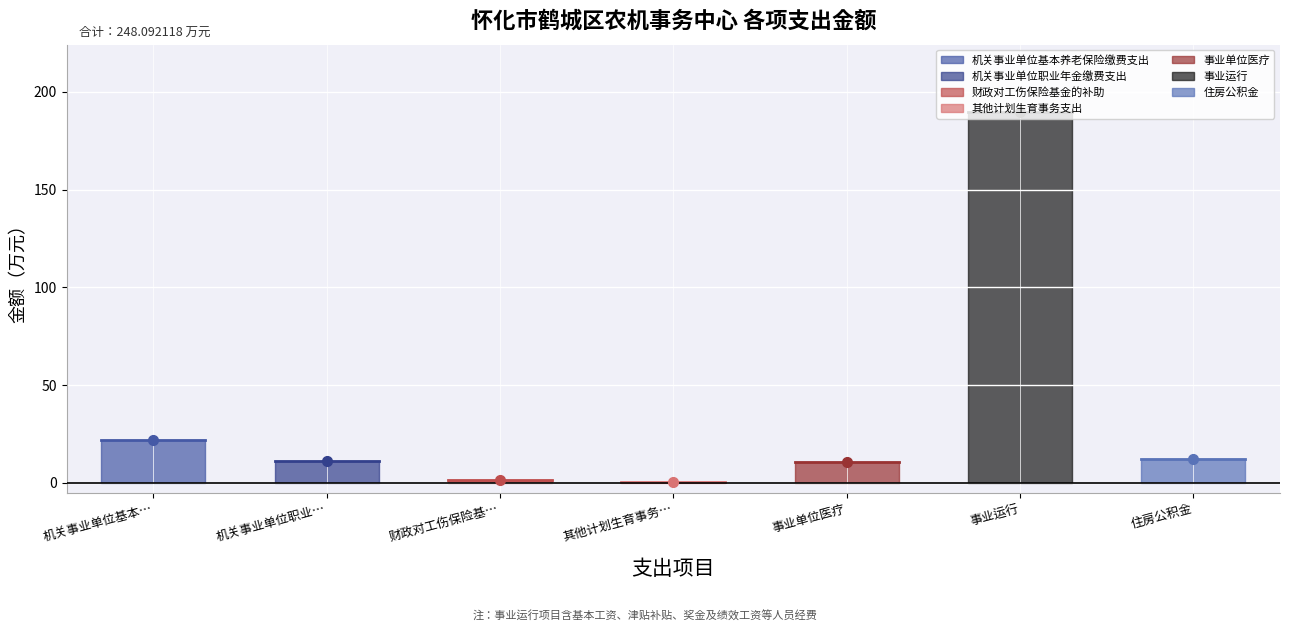

What is the average value?

35.4